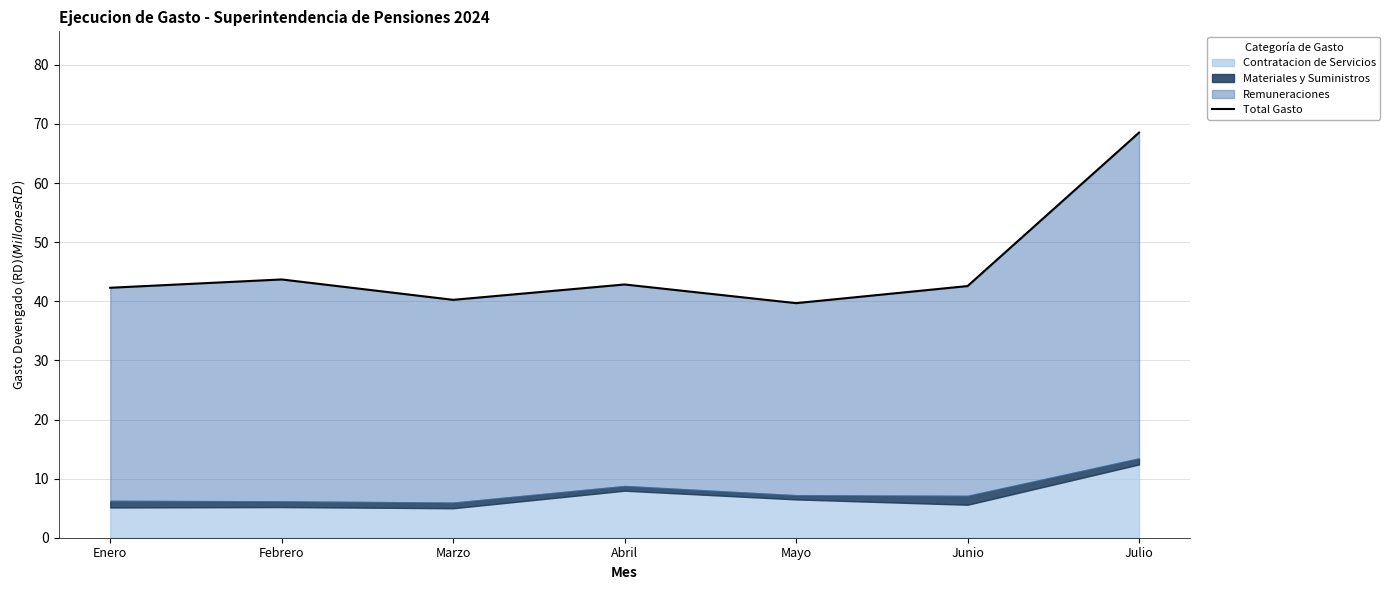

How many lines are shown in the chart?

1